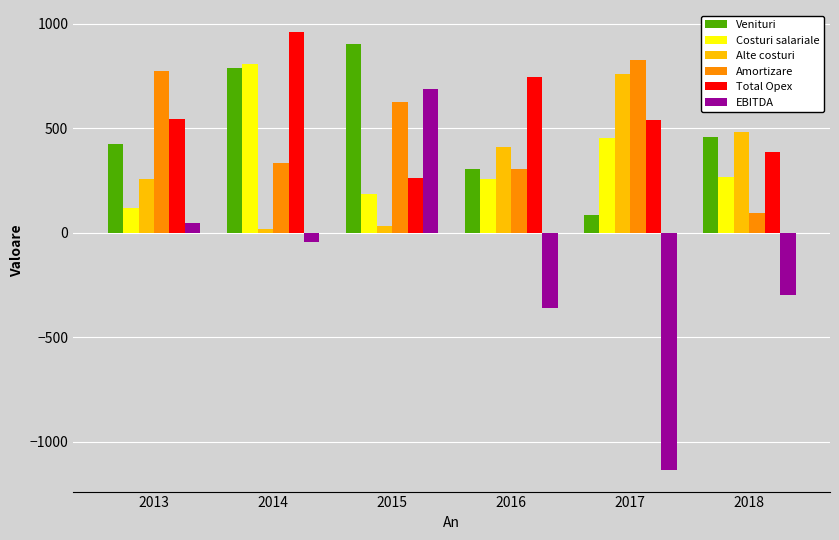

What is the value of the Costuri salariale bar at the 4th from the left?

256.9